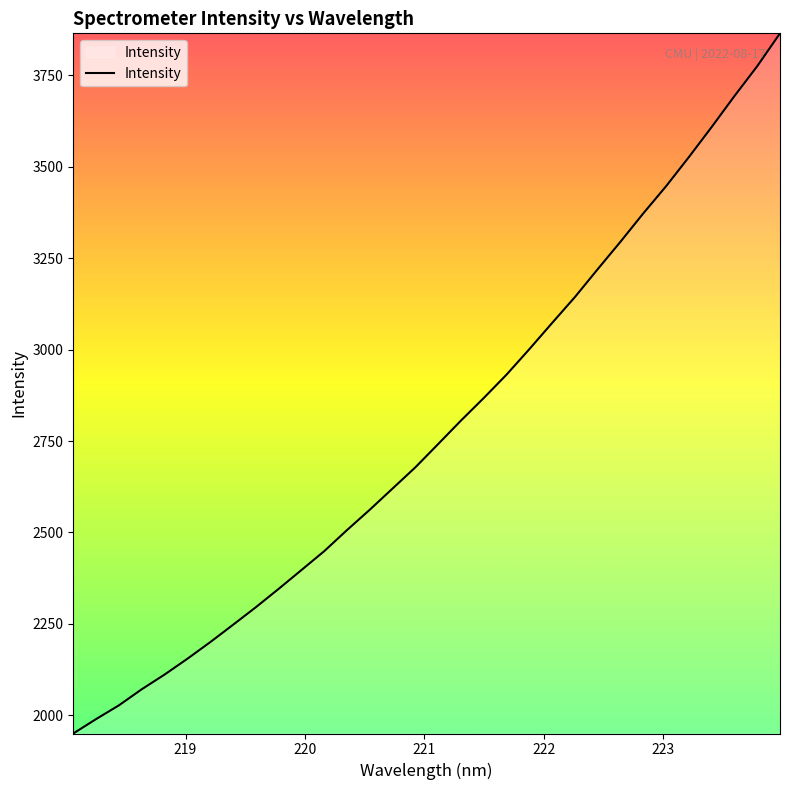

What is the greatest value displayed?

3864.7